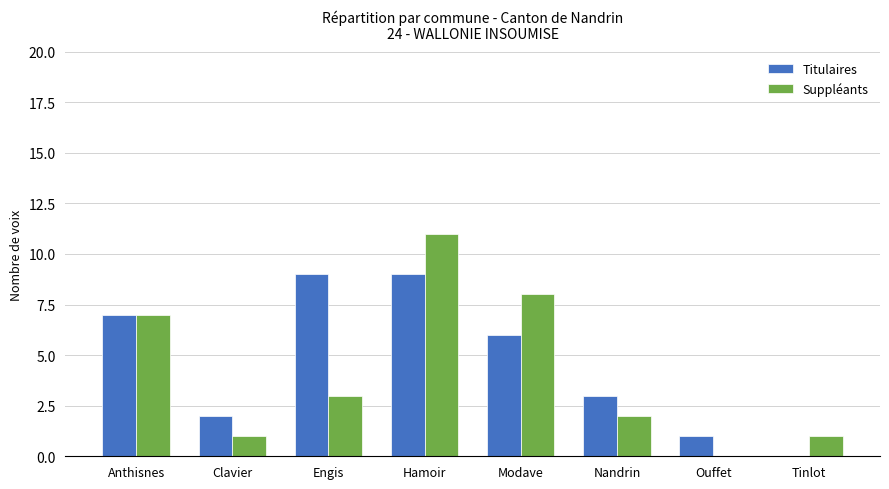

What is the total value across all series at Ouffet?

1